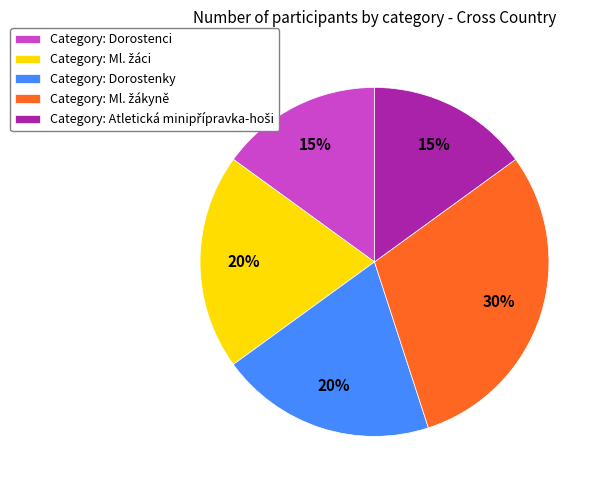

Is there a majority slice in this chart?

No